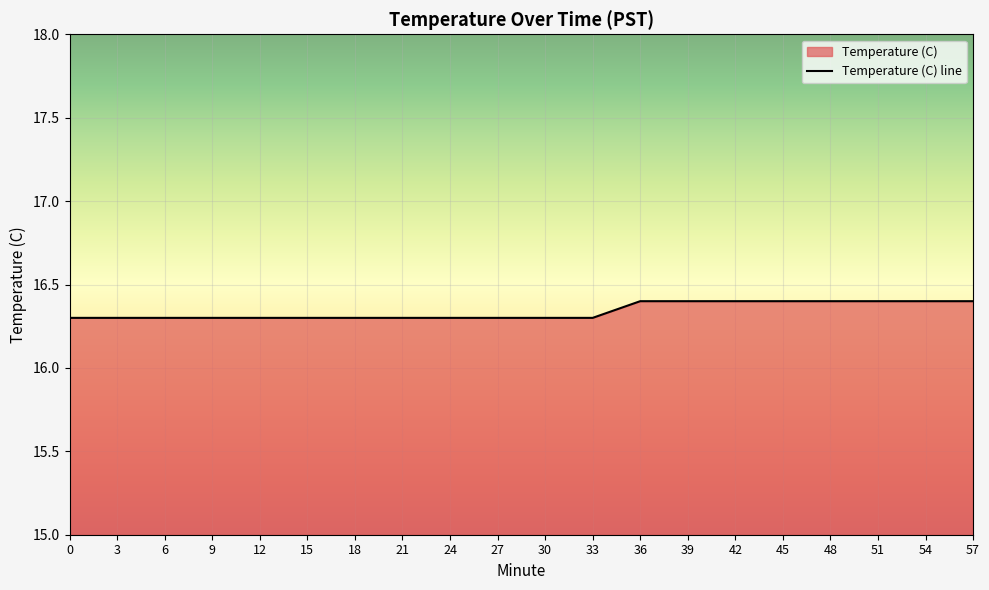

What is the value of the 14th point from the left?

16.4